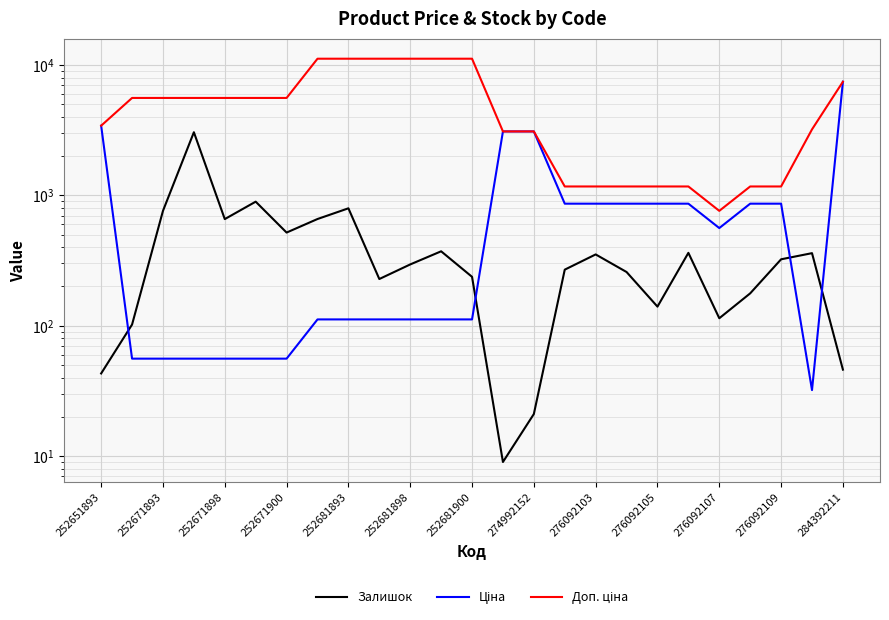

Does the chart display data point markers on the line(s)?

No